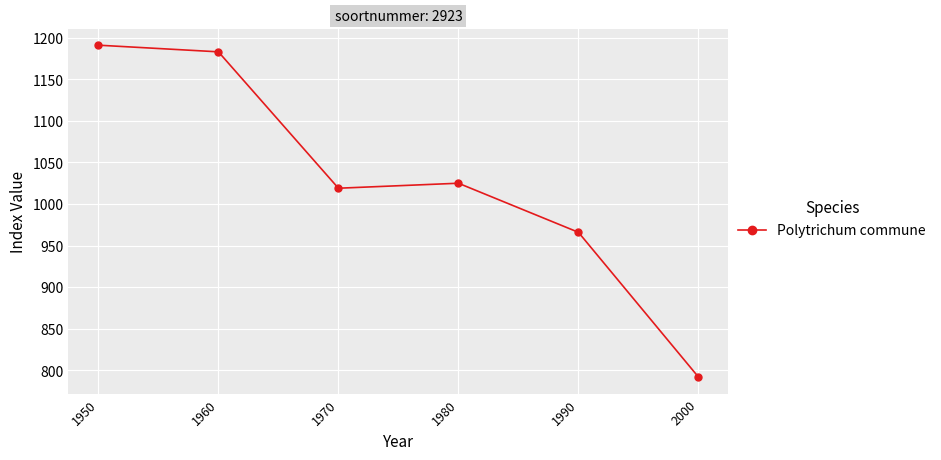

Read the value at 1950.

1191